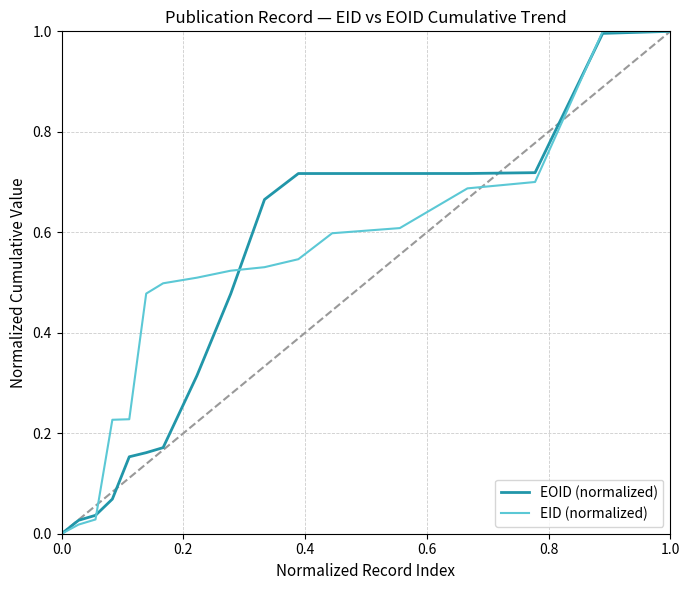

Which series has the largest total across all categories?

EID (normalized)